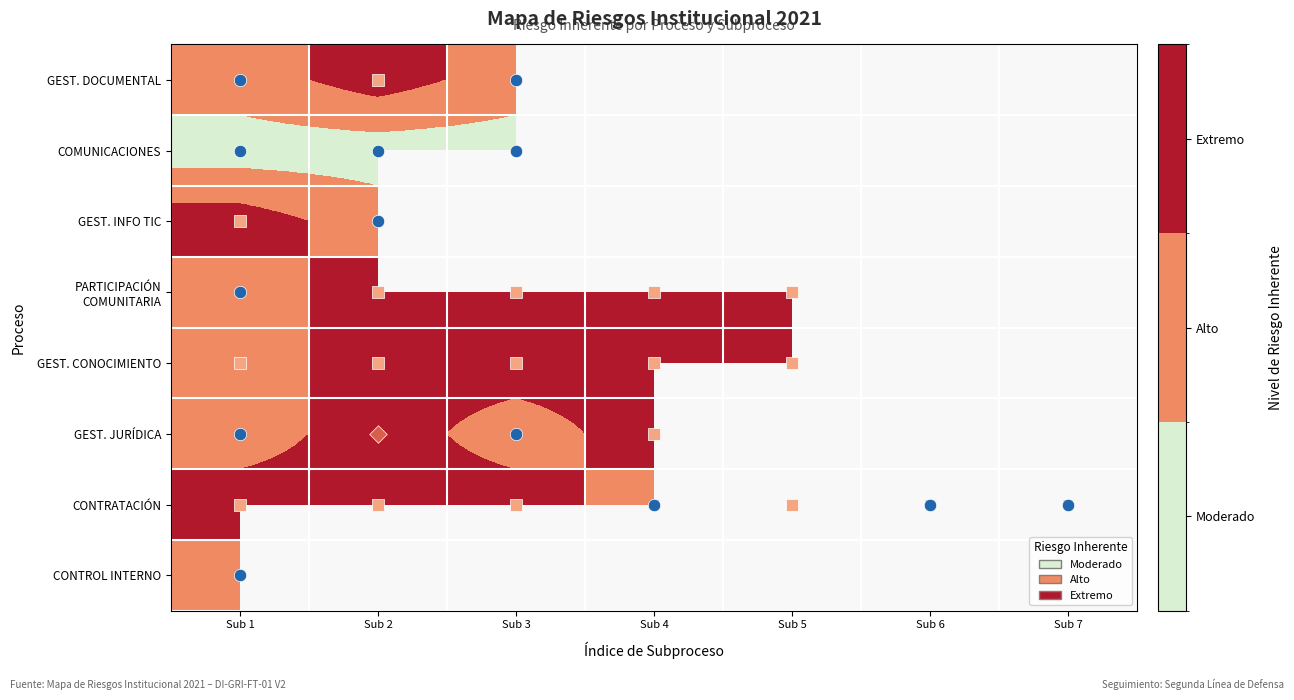

Is it true that GEST. INFO TIC equals 2.0 at Sub 2?

True